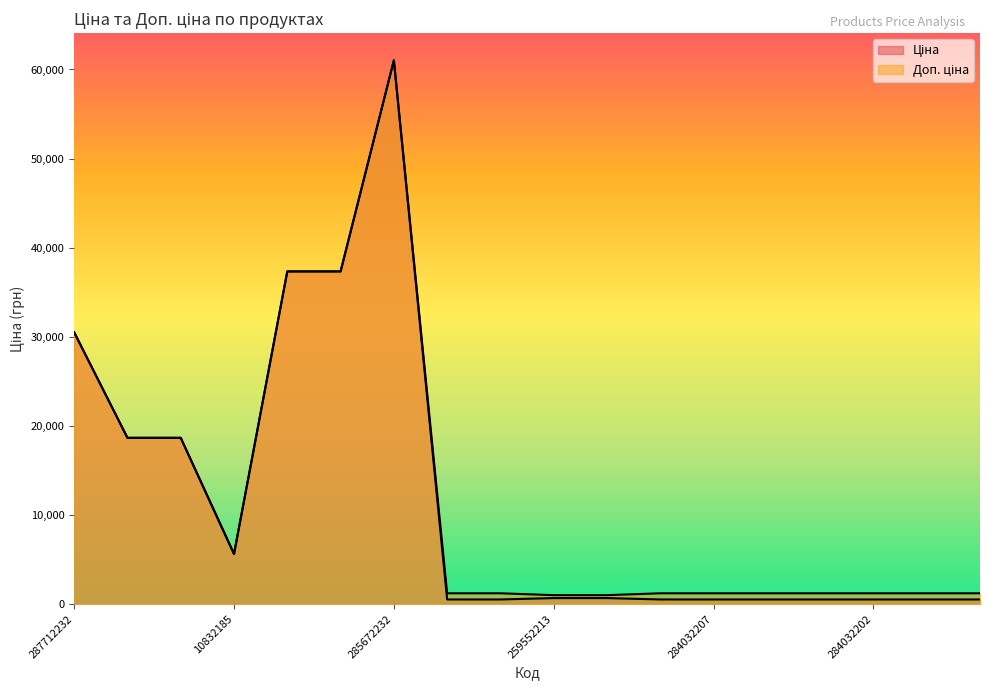

Where is Ціна nearest to the value 30780?

287712232